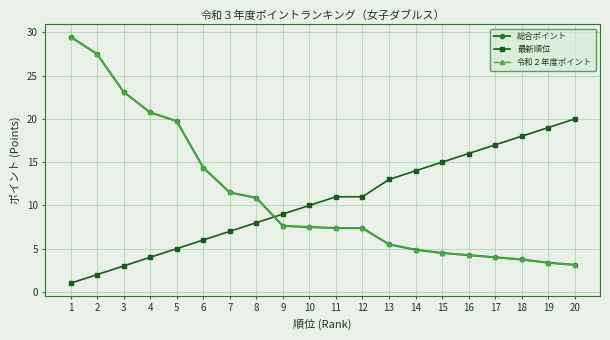

Does the chart have visible grid lines?

Yes